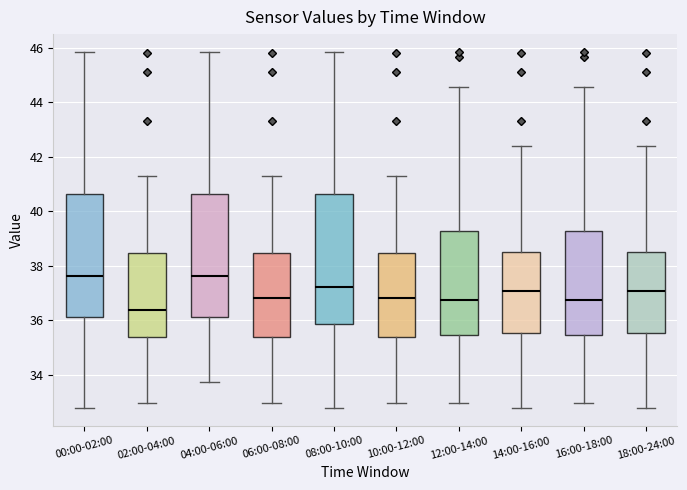

Which box is the tallest, from its lower edge to its upper edge?

08:00-10:00